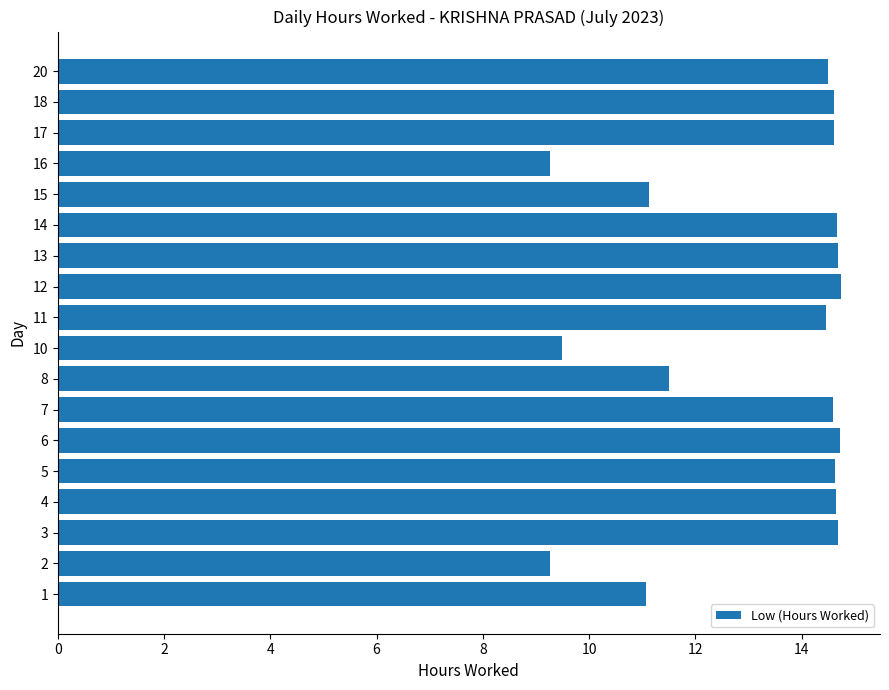

What is the greatest value displayed?

14.7